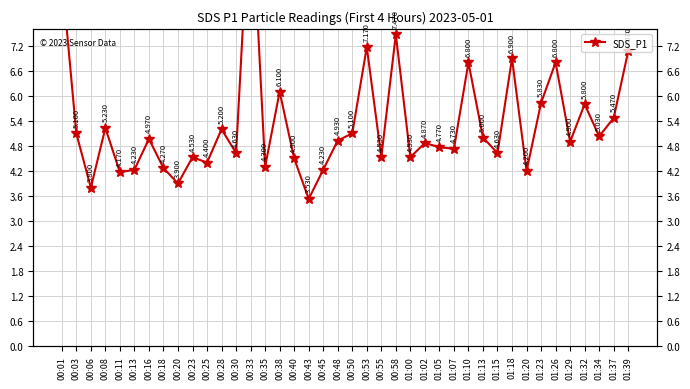

List the labels in order of value, largest first.

00:33, 00:01, 00:58, 00:53, 01:39, 01:18, 01:10, 01:26, 00:38, 01:23, 01:32, 01:37, 00:08, 00:28, 00:03, 00:50, 01:34, 01:13, 00:16, 00:48, 01:29, 01:02, 01:05, 01:07, 00:30, 01:15, 00:23, 00:55, 01:00, 00:40, 00:25, 00:35, 00:18, 00:13, 00:45, 01:20, 00:11, 00:20, 00:06, 00:43